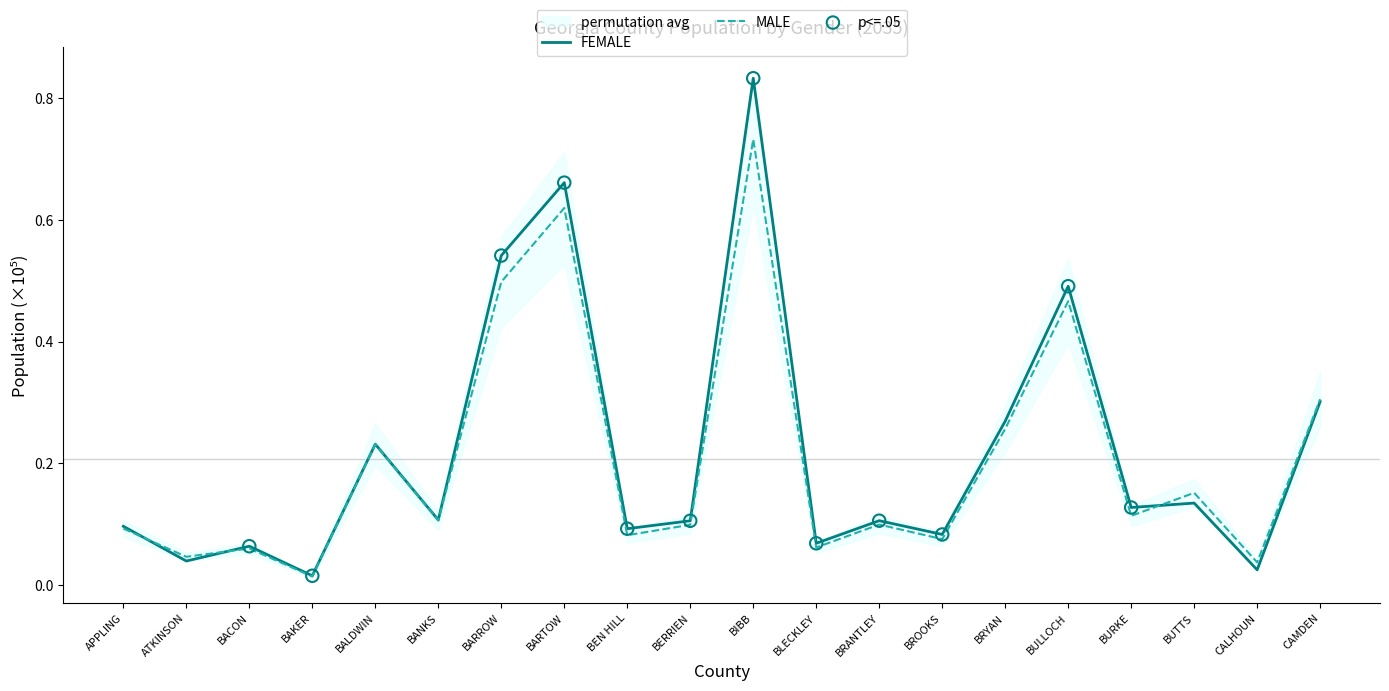

Which series reaches the minimum Y coordinate?

MALE